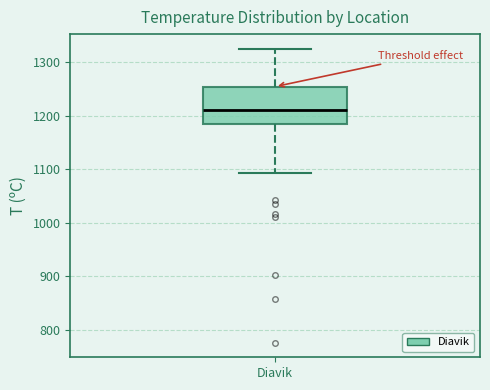

Transcribe this box plot: give where the median line is, the range the box spans, and where the two whiskers end, as read against the y-axis. The values are not printed on the chart, so give them approximately, as read against the axis.

median 1210, box 1180 to 1250, whiskers 1090 to 1320